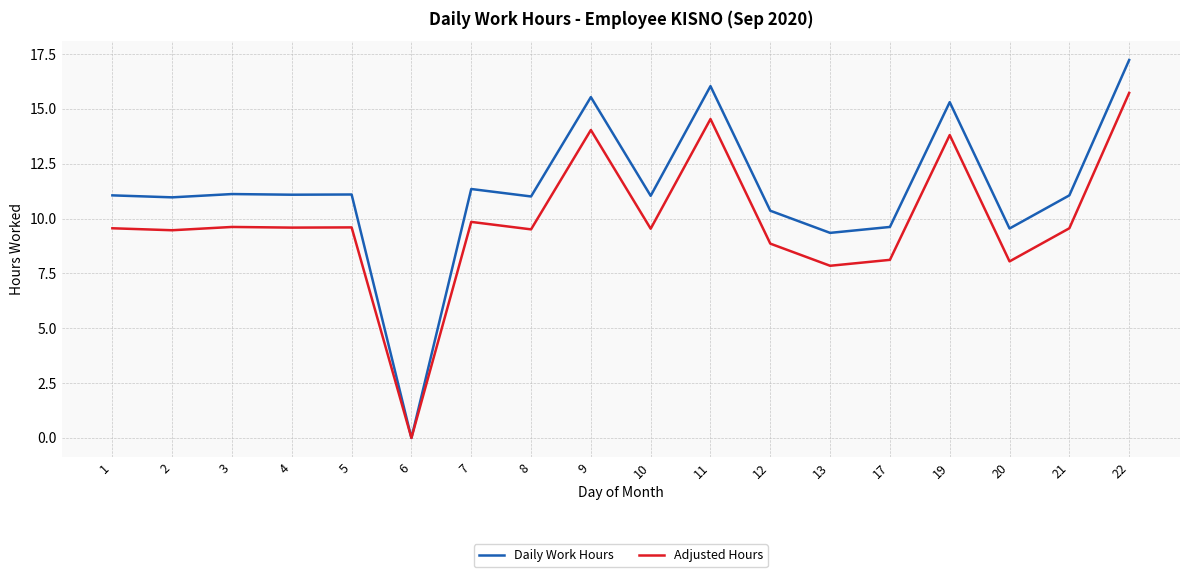

What is the greatest value displayed?

17.2